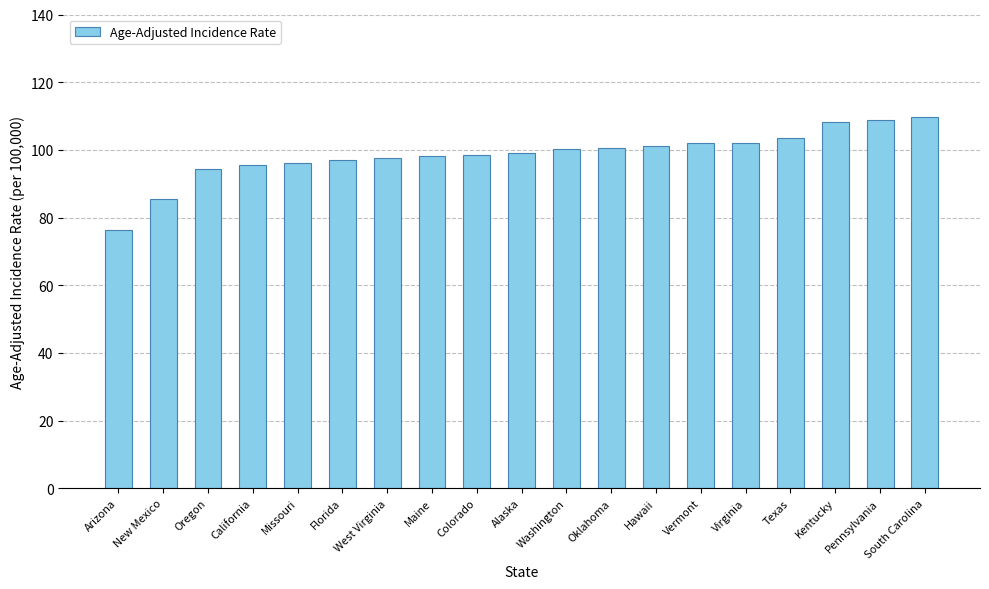

What is the sum of all values?

1874.6